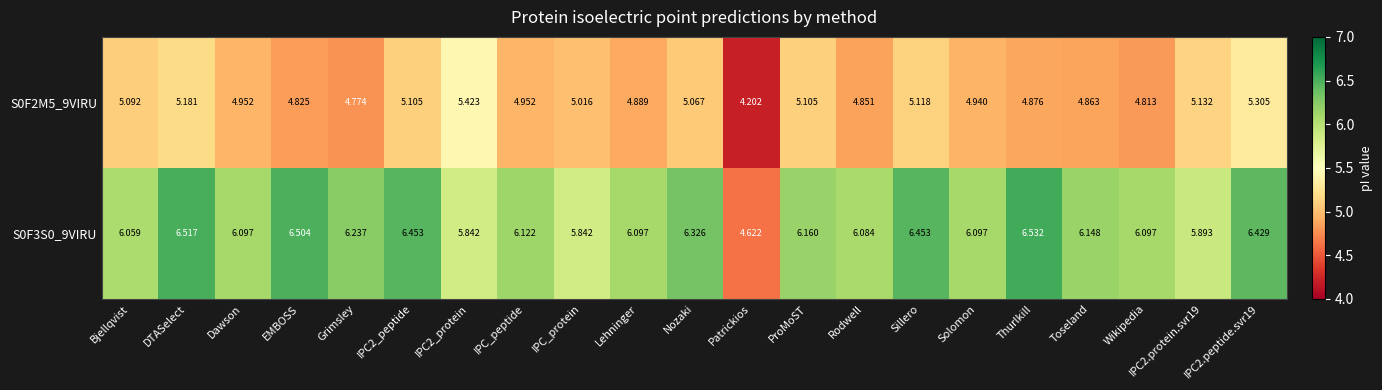

Which label corresponds to the smallest value in the chart?

Patrickios